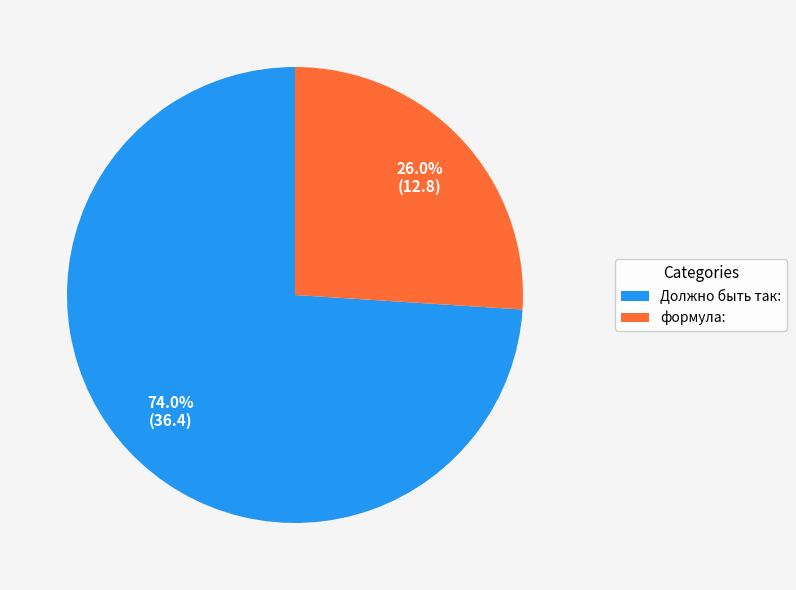

To the nearest percent, what is the difference between the Должно быть так: and формула: slice percentages?

48%